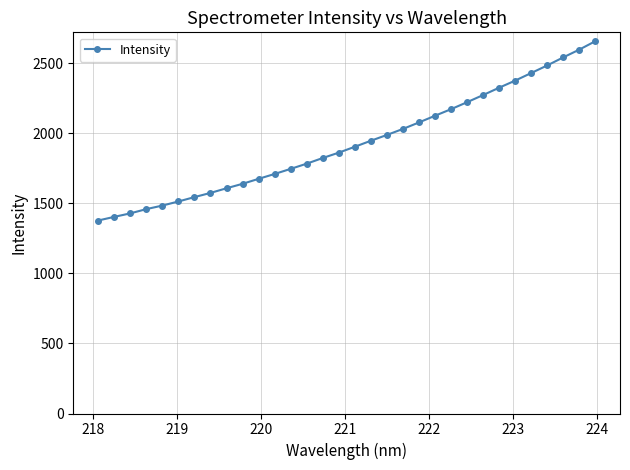

Does the chart display data point markers on the line(s)?

Yes